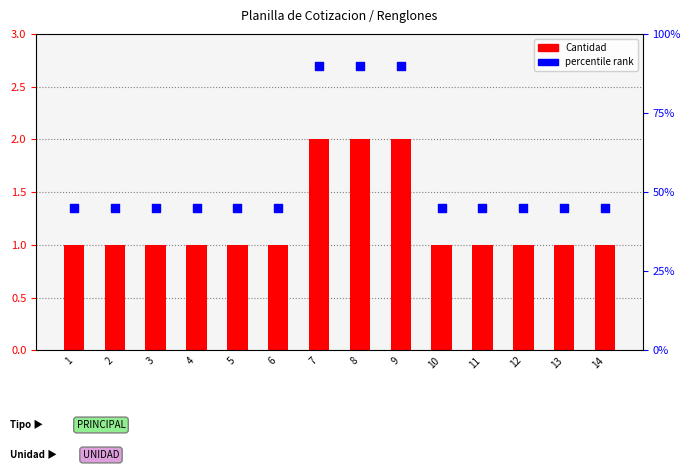

Which series has the largest total across all categories?

percentile rank